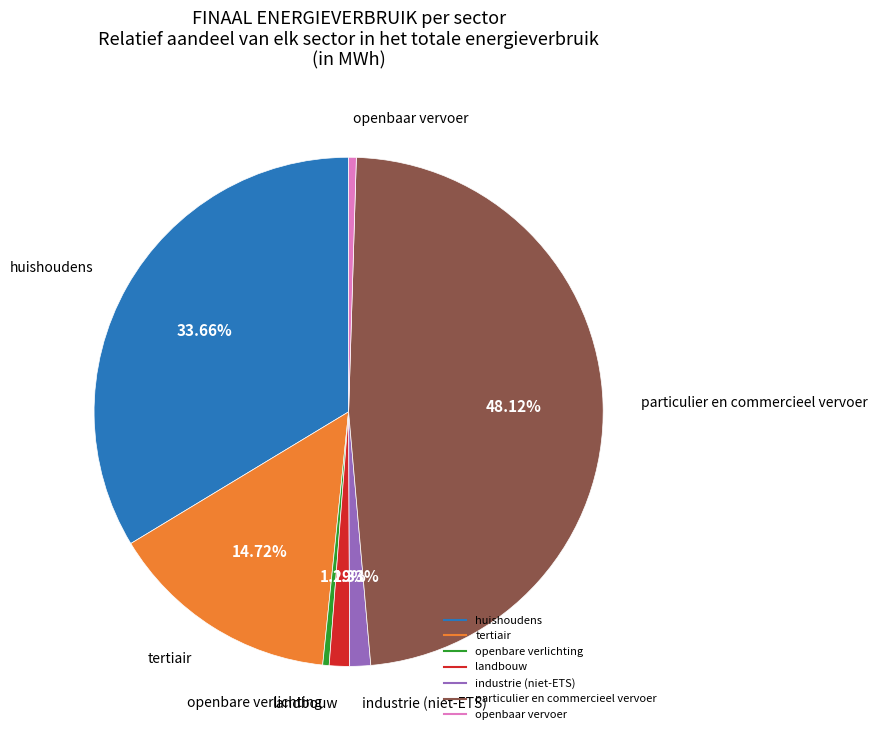

The huishoudens slice represents 47% of the pie. True or false?

False